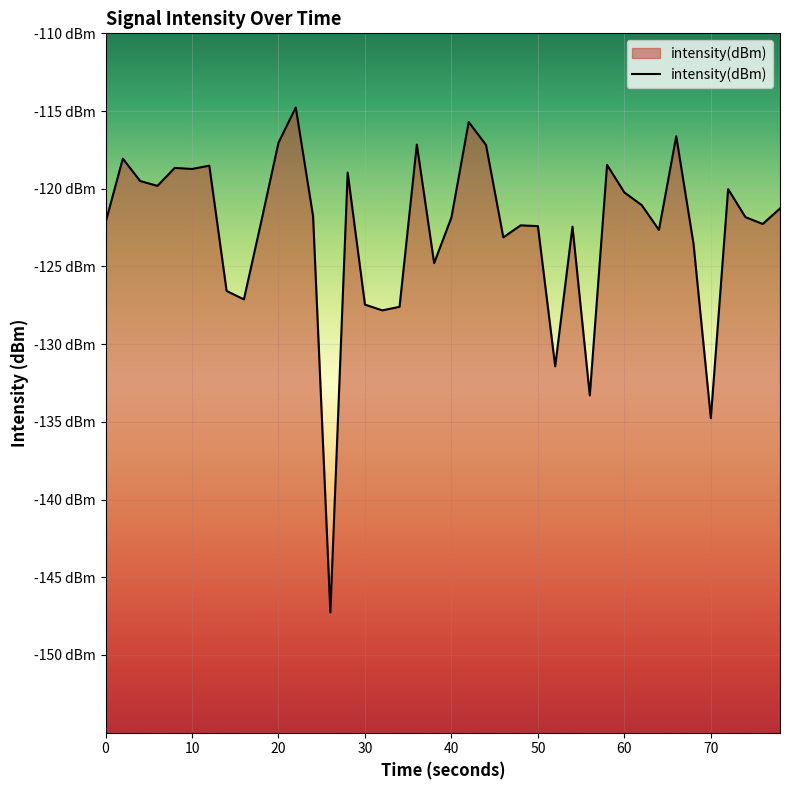

Does the chart display data point markers on the line(s)?

No